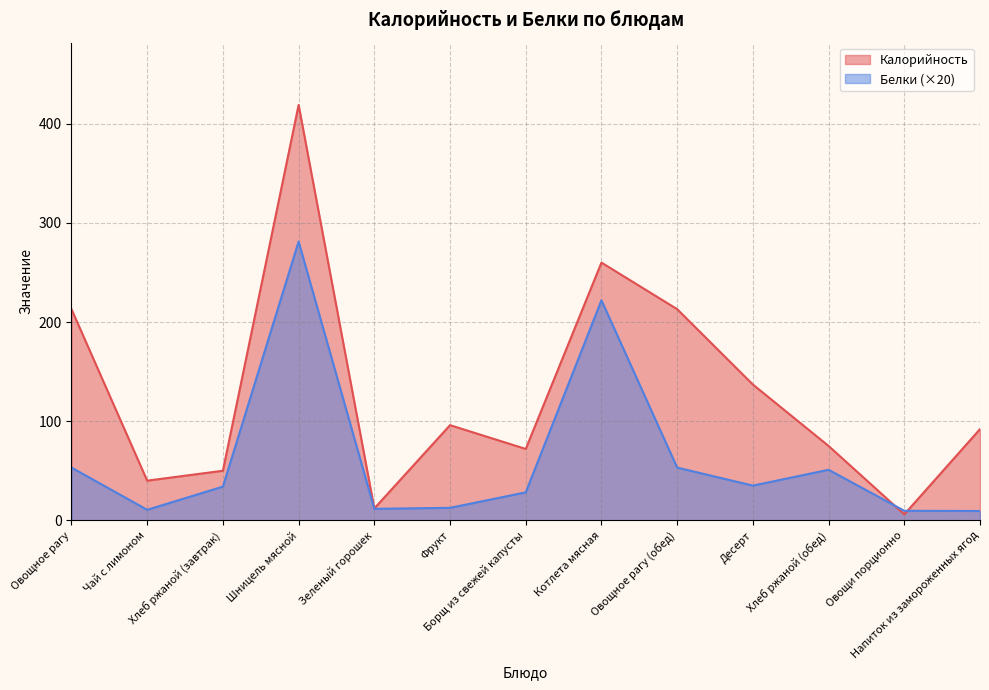

What is the minimum value for Калорийность?

6.0